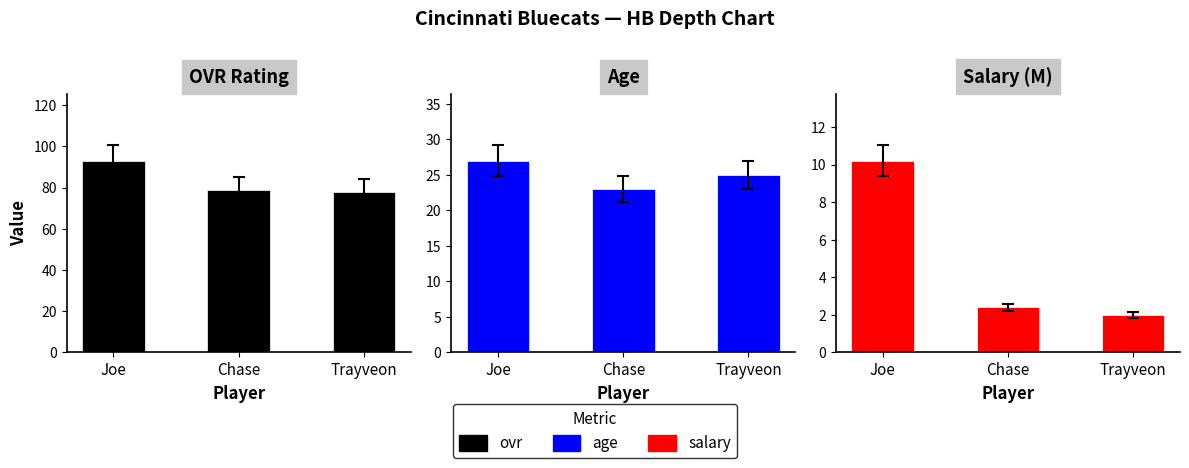

What is the smallest value displayed?

2.0